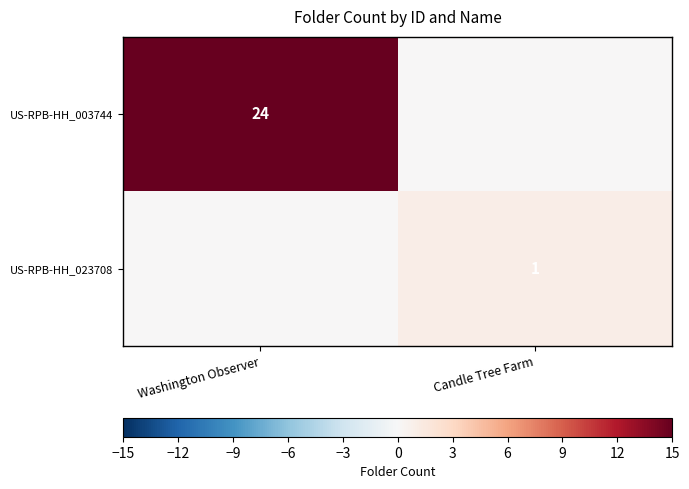

The US-RPB-HH_003744 series shows 24 at Washington Observer. True or false?

True